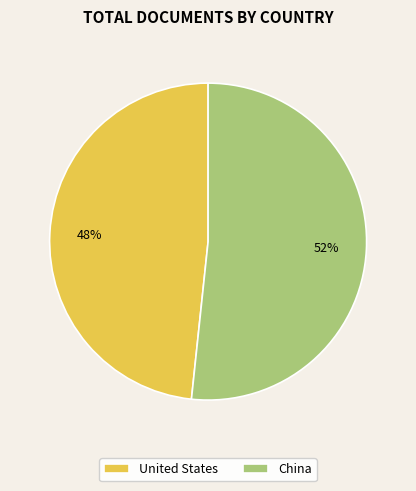

The United States slice represents 56% of the pie. True or false?

False